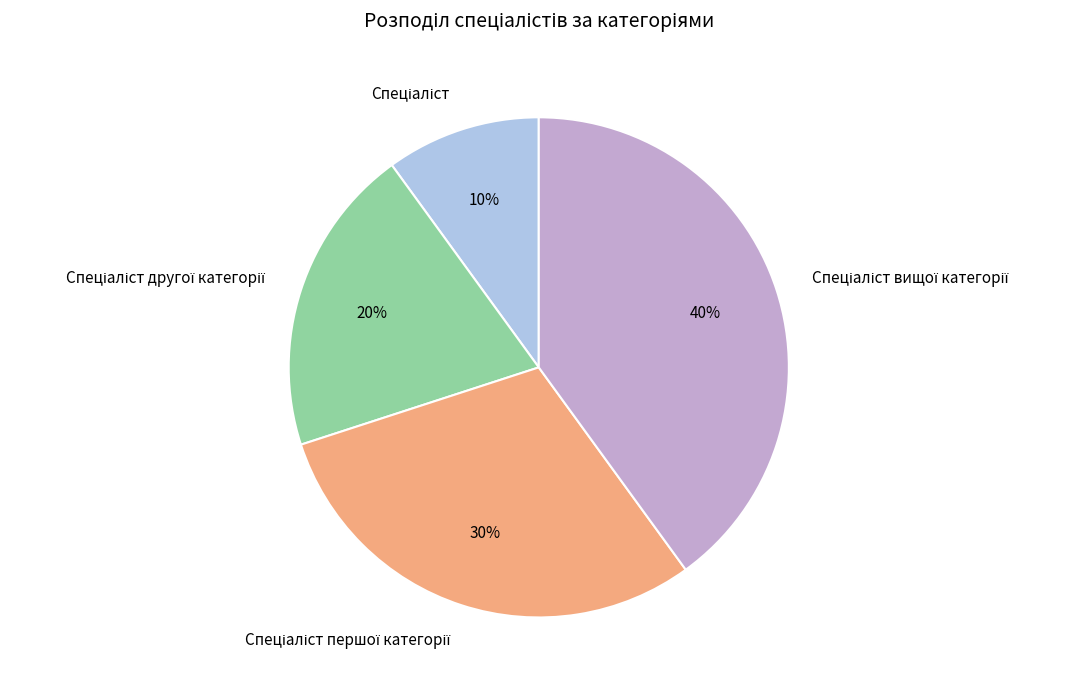

To the nearest percent, what is the average slice percentage?

25%